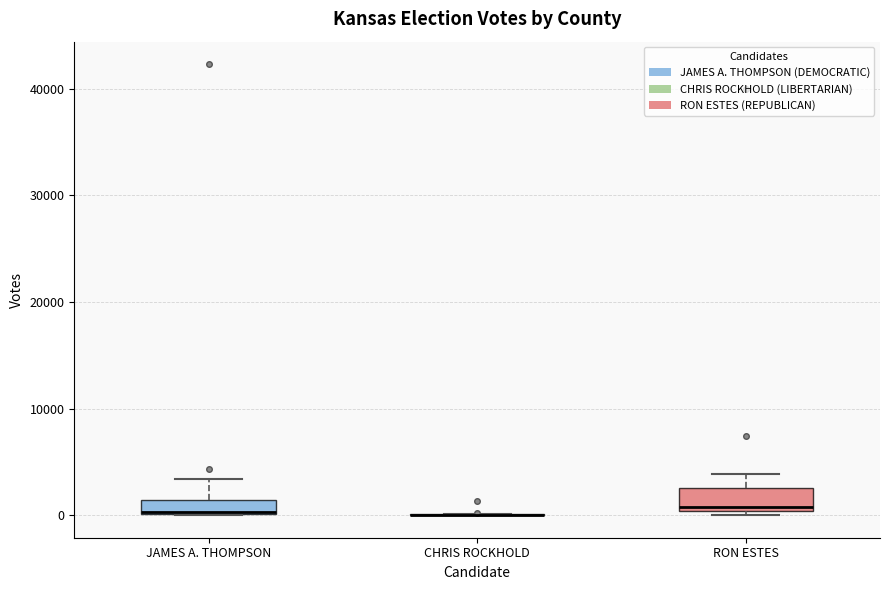

Where is the upper edge of the box for JAMES A. THOMPSON on the y-axis? The values are not printed on the chart, so give them approximately, as read against the axis.

1000